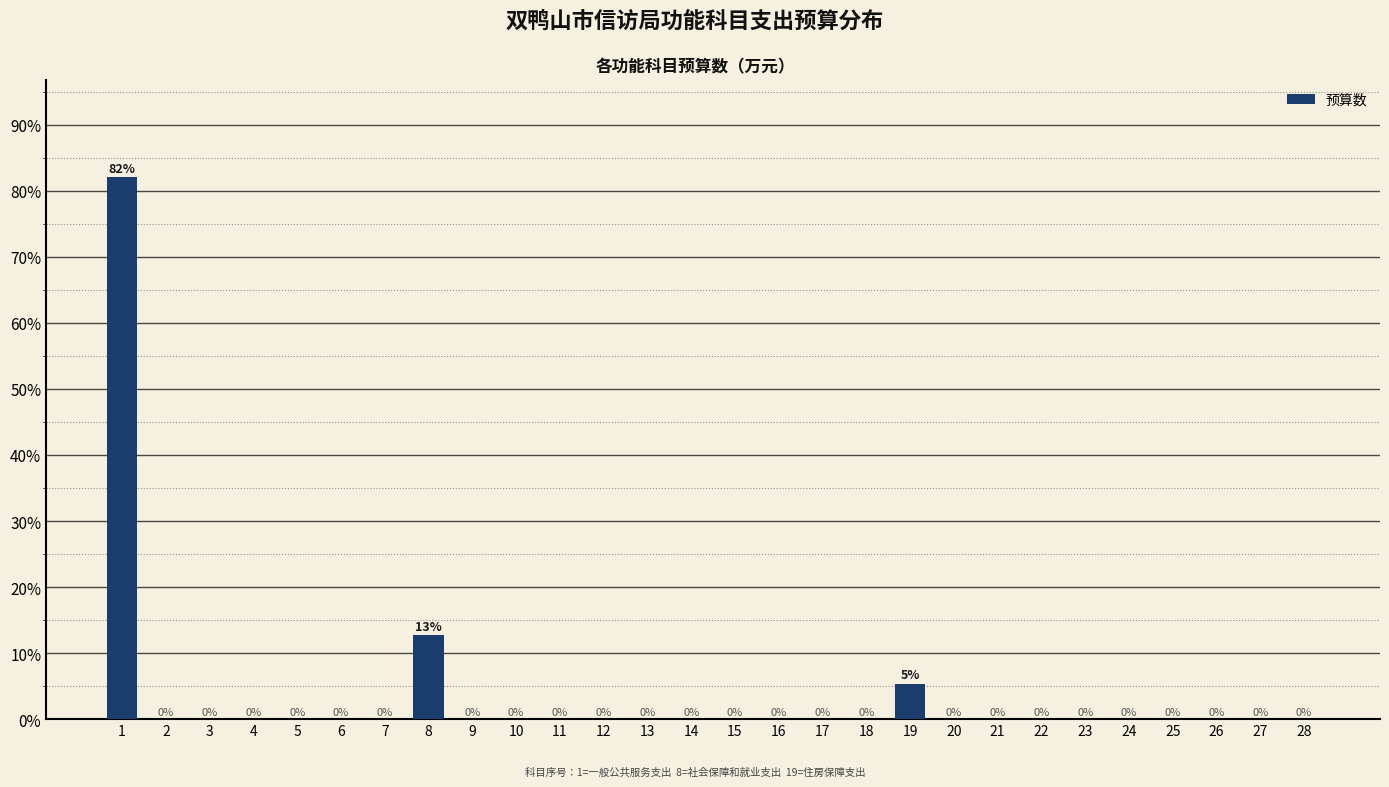

Where is the data nearest to the value 41?

8